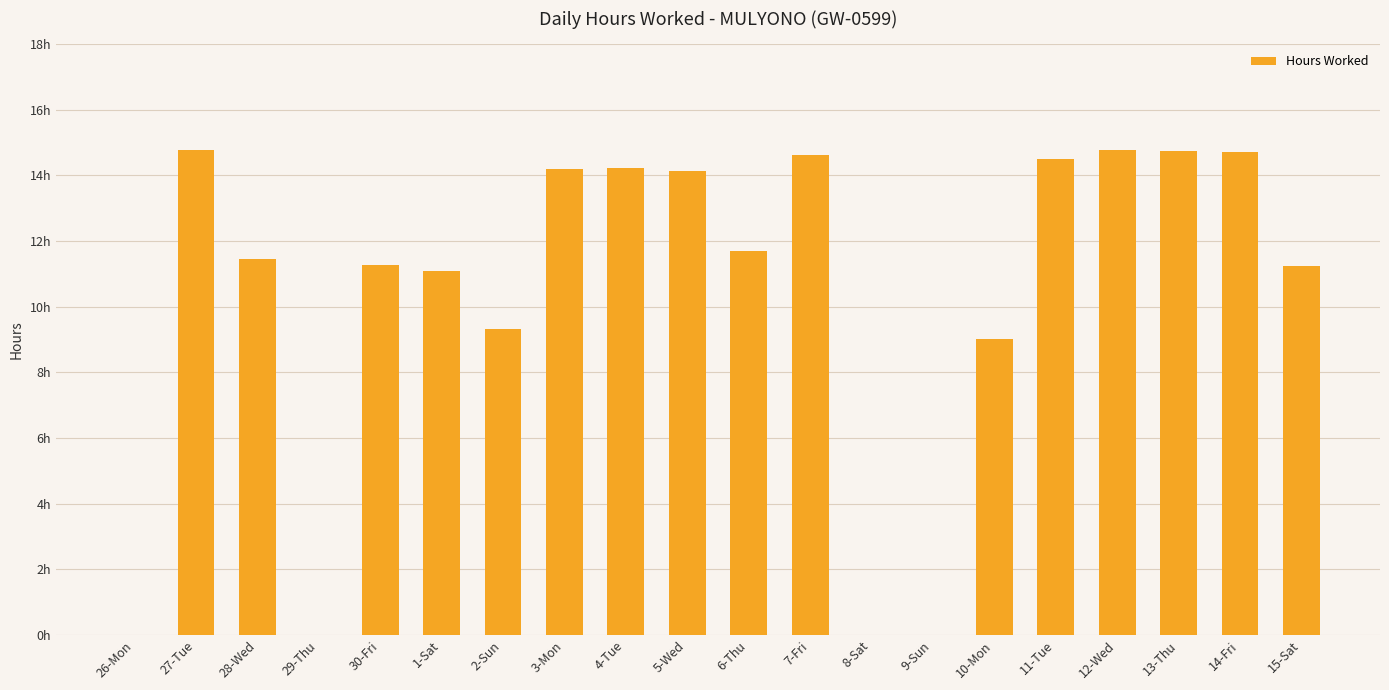

Are the bars horizontal?

No